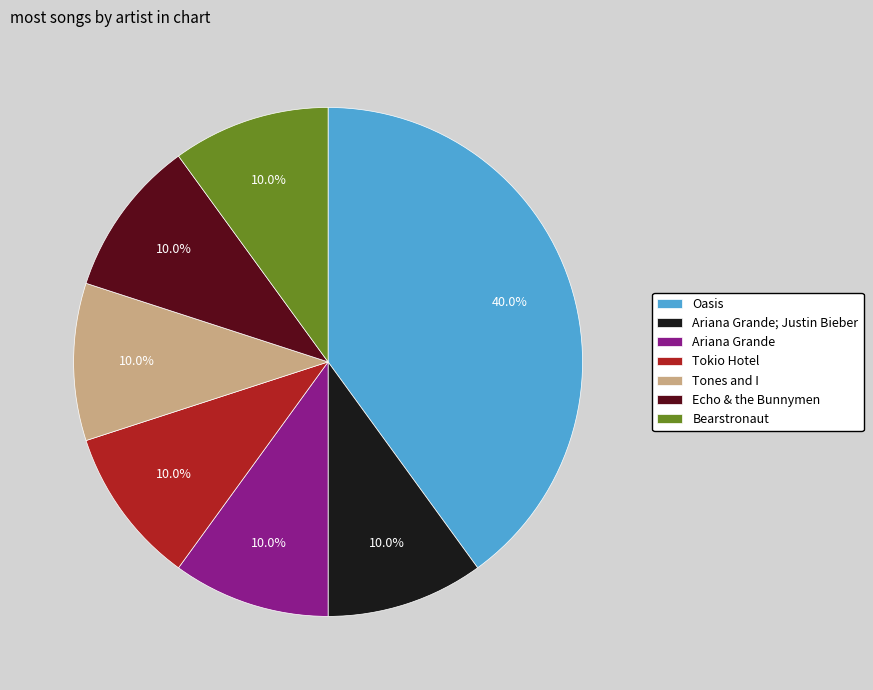

What is the ratio of the value at Echo & the Bunnymen to the value at Tokio Hotel?

1.0